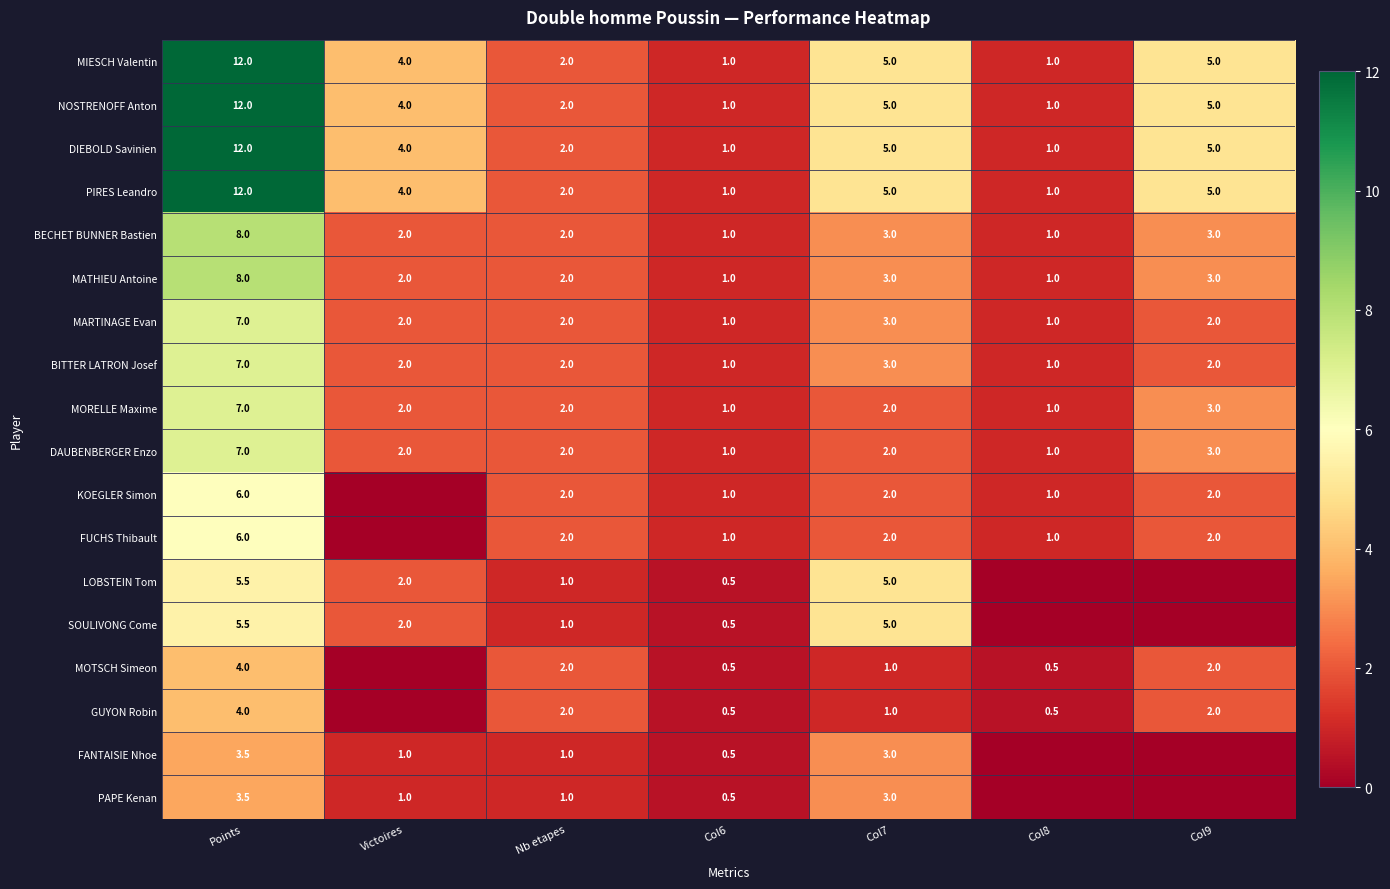

True or false: MATHIEU Antoine has a value of 1.0 at Col8.

True